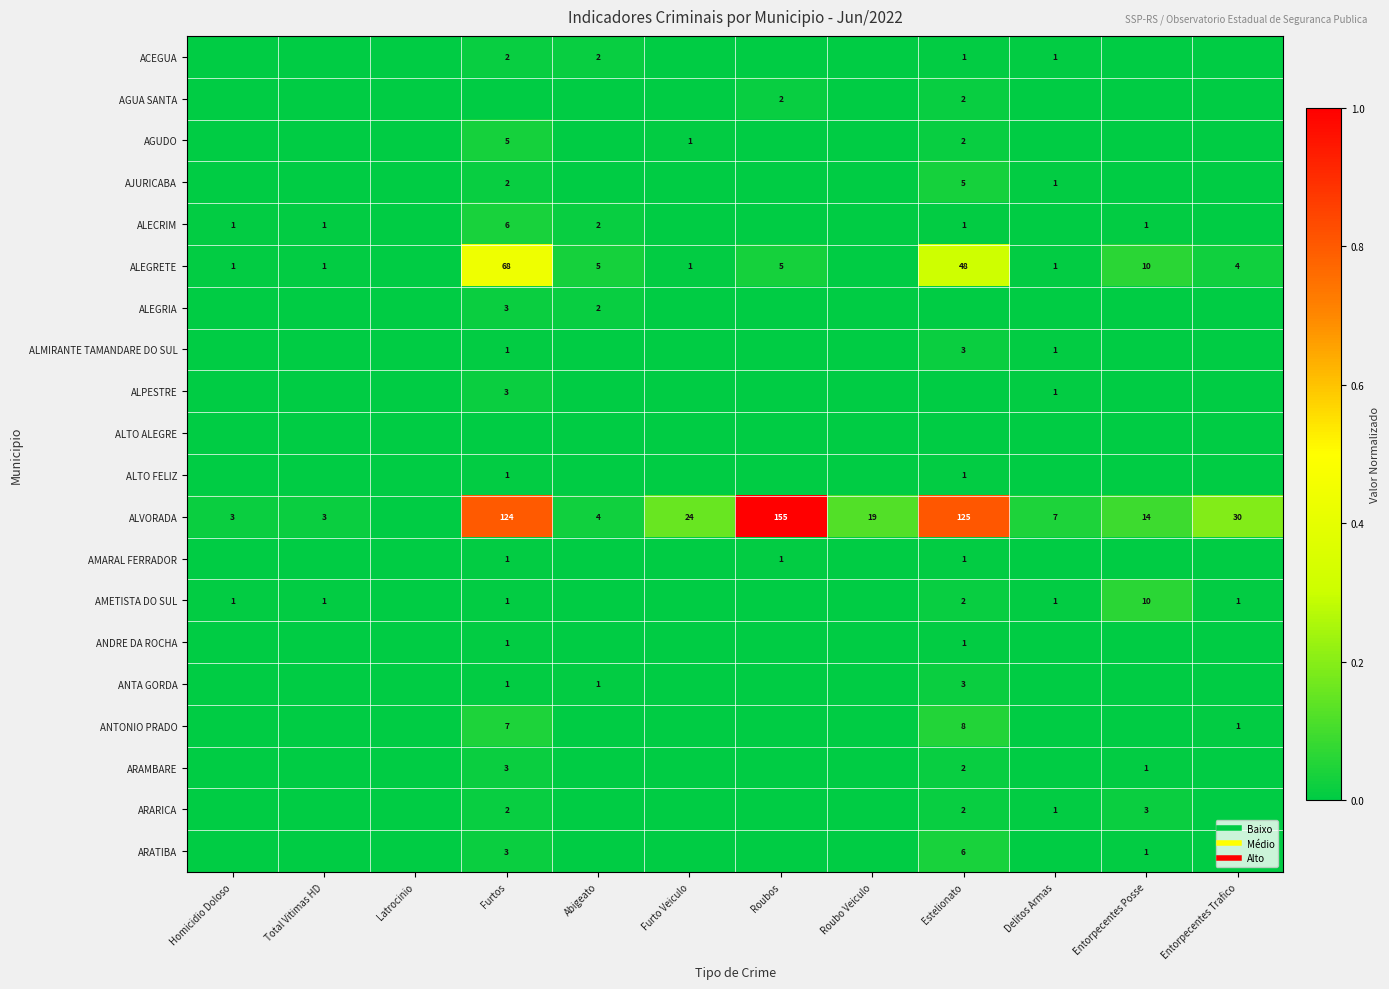

Between Furtos and Delitos Armas, which series saw the biggest shift?

ALVORADA